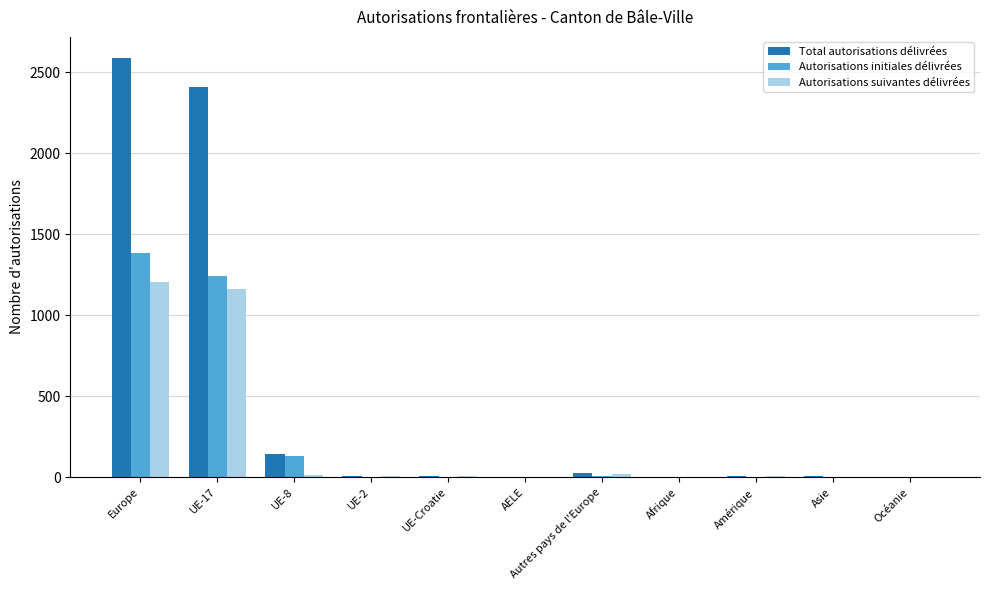

Which category has the highest value in the Total autorisations délivrées series?

Europe